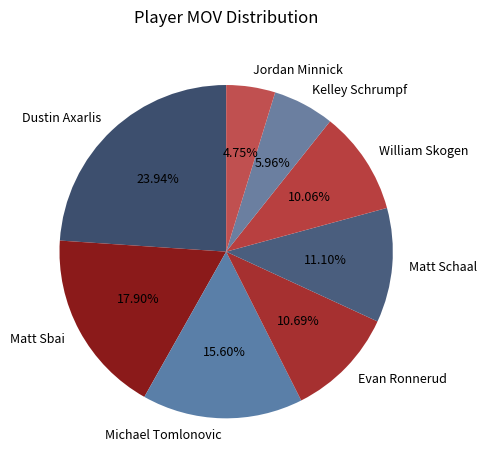

To the nearest percent, what is the combined percentage of Matt Schaal and Dustin Axarlis?

35%